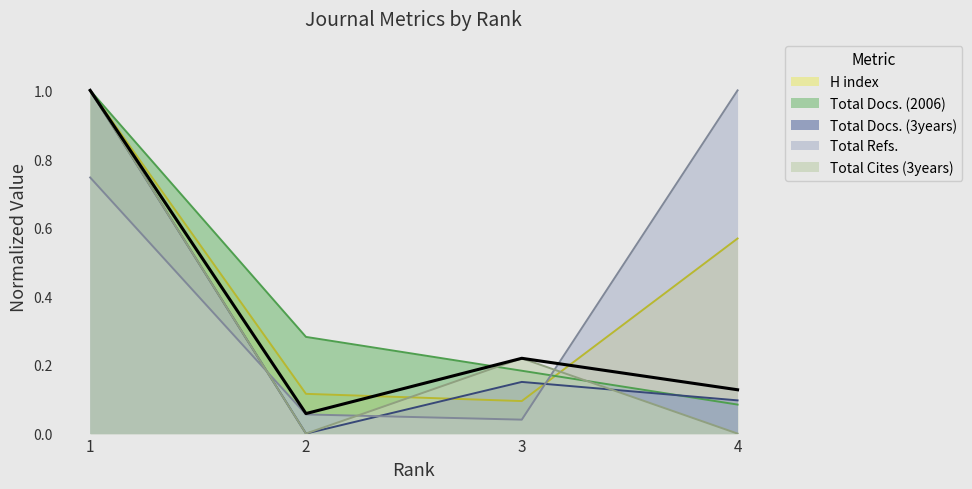

What is the sum of all Total Docs. (2006) values?

1.5